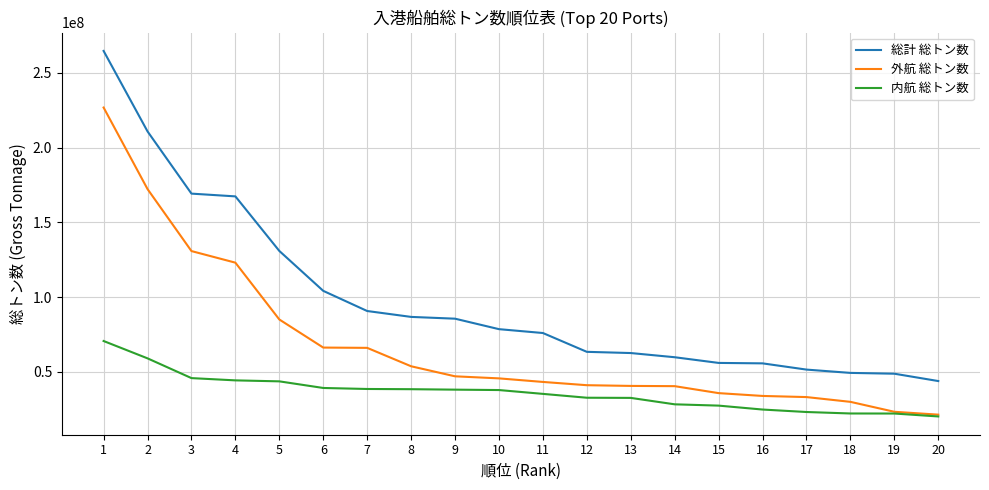

The 内航 総トン数 series shows 41682656 at 17. True or false?

False